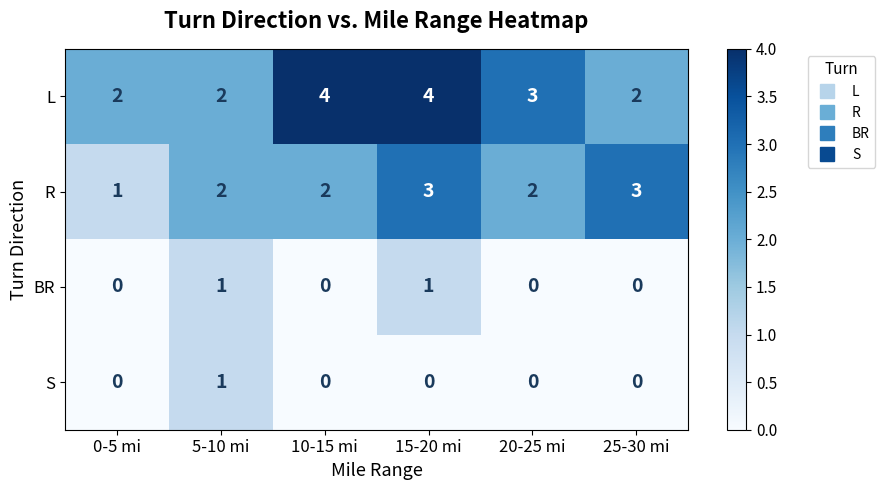

At which label does S reach its peak?

5-10 mi